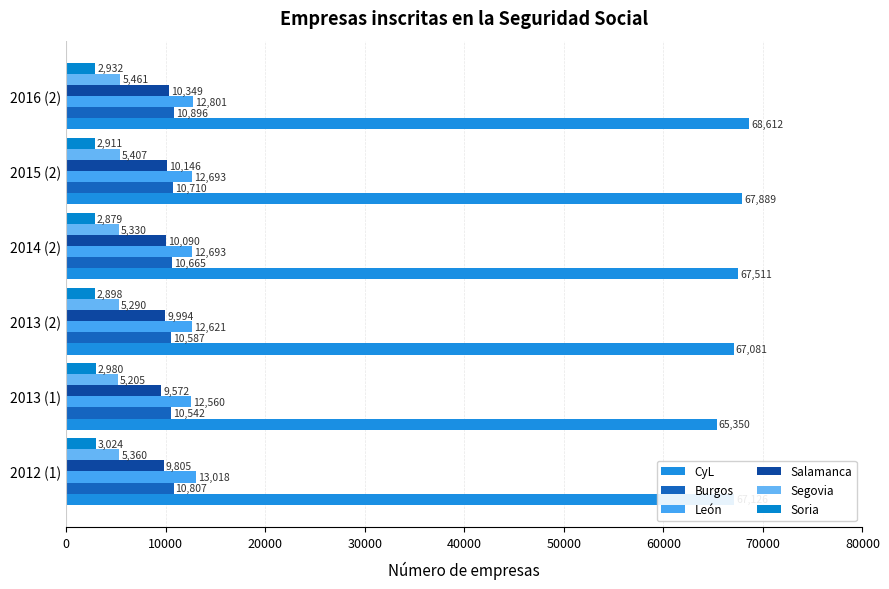

Count the number of categories in the chart.

6